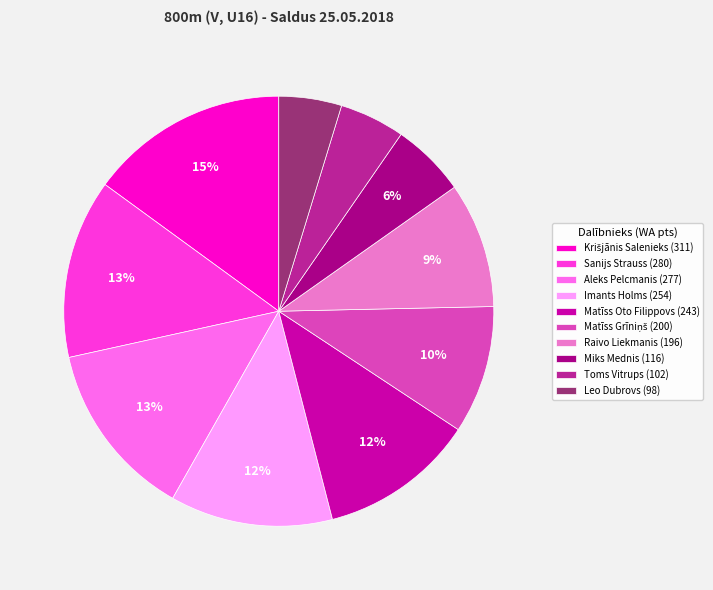

Does Raivo Liekmanis represent more than half of the total?

No